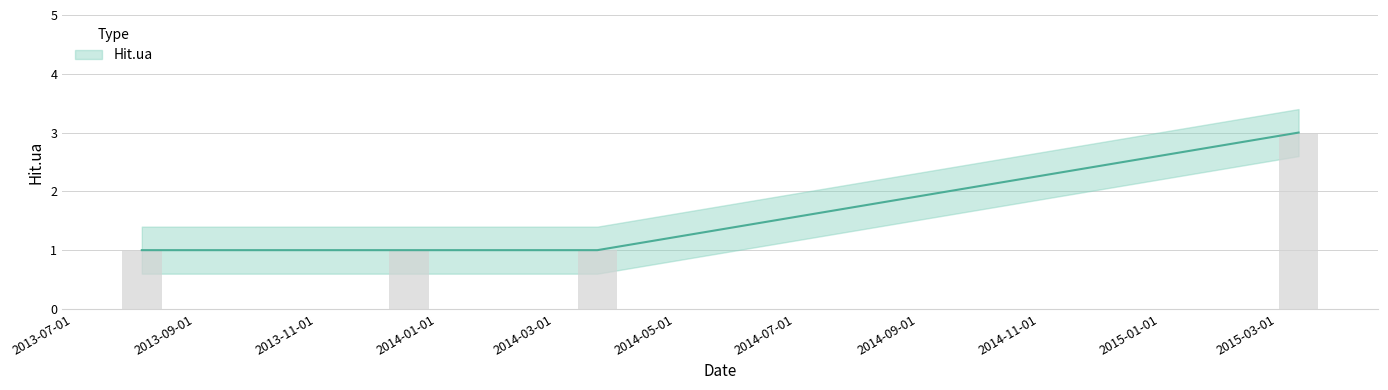

How many bars are there in total?

4